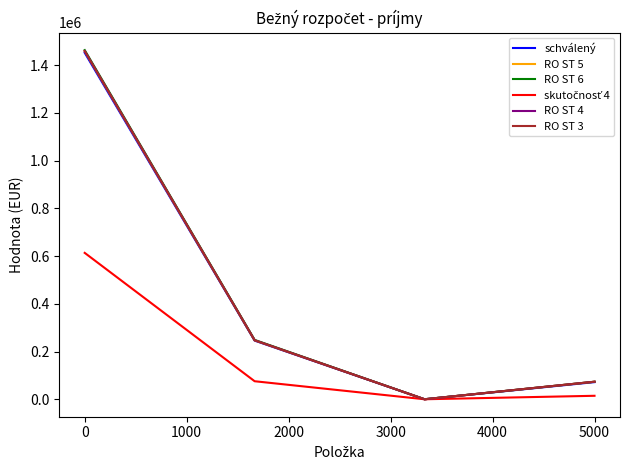

How many interior local valleys does the RO ST 5 series have?

1